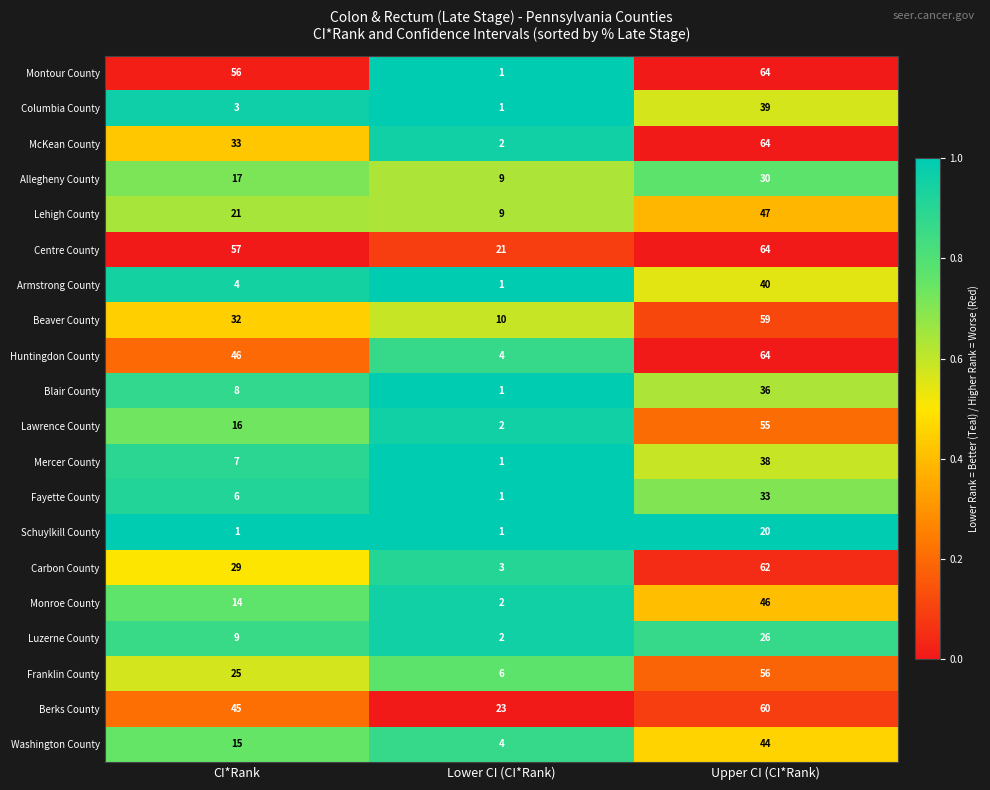

The value of Washington County at Lower CI (CI*Rank) is 6. True or false?

False